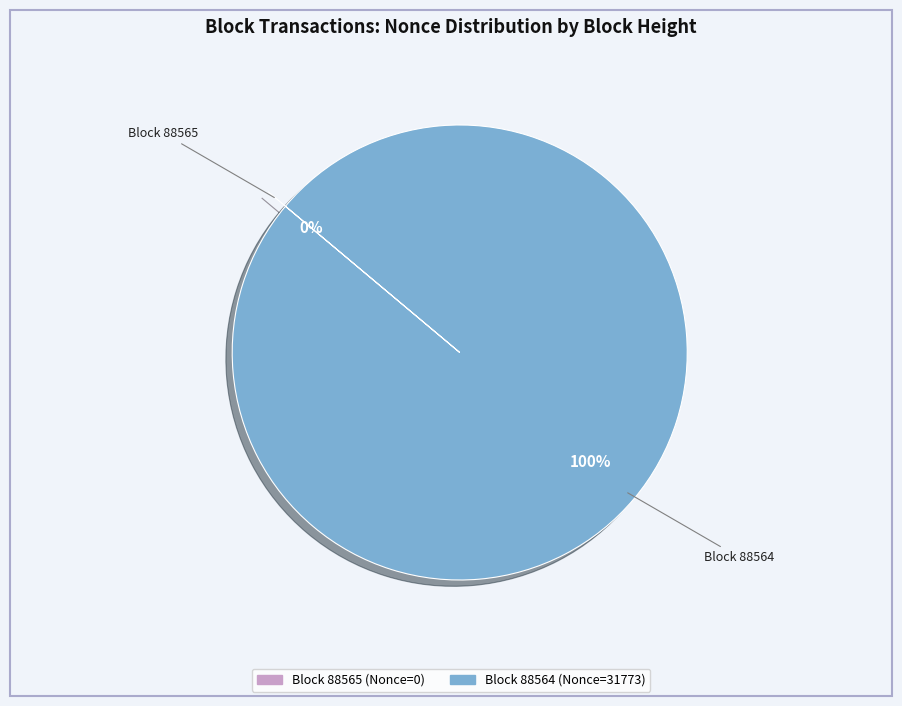

Rank the categories by value from highest to lowest.

88564, 88565